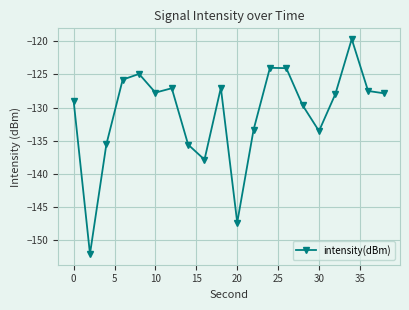

What is the minimum value shown in the chart?

-152.1